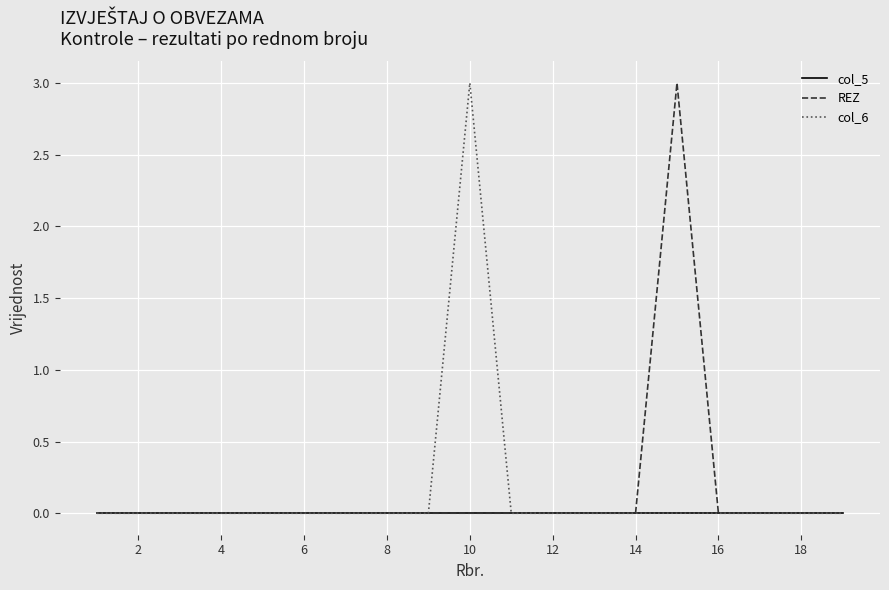

How many lines are shown in the chart?

3